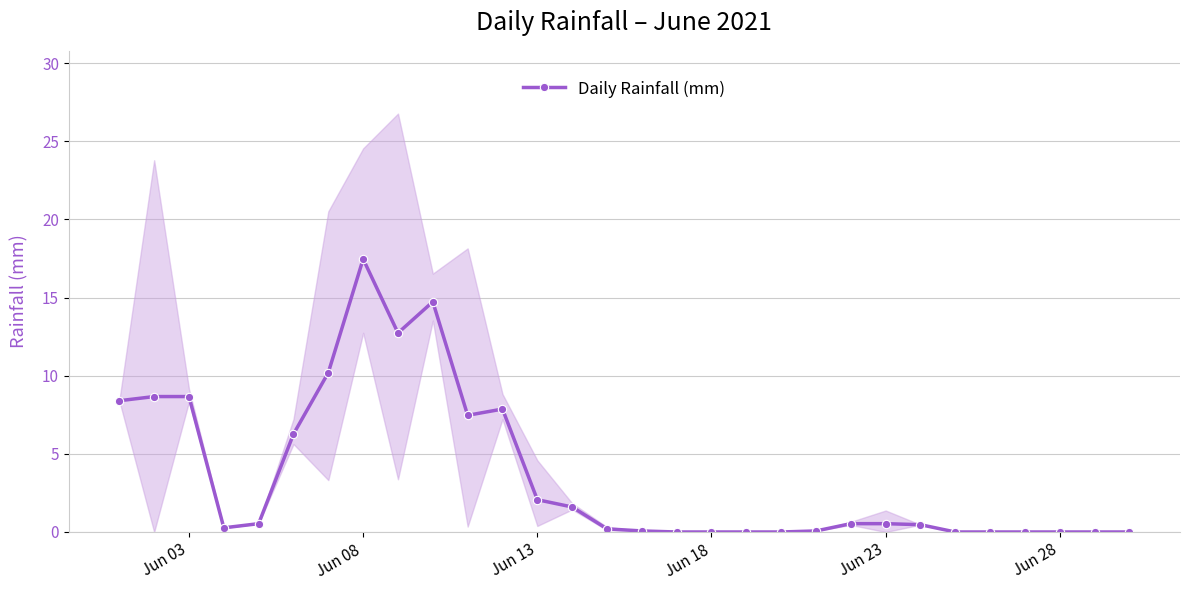

At which label does Daily Rainfall (mm) reach its peak?

Jun 08